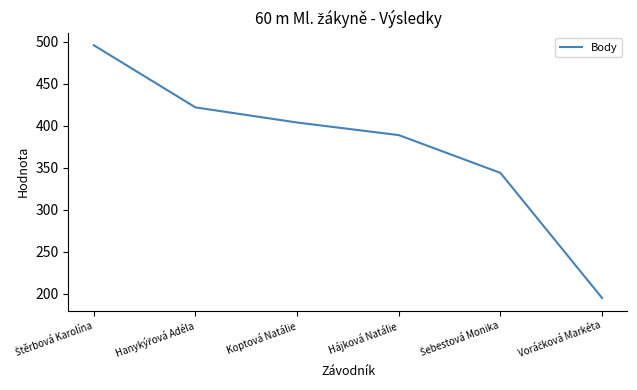

Is it true that the value at Koptová Natálie is 229?

False